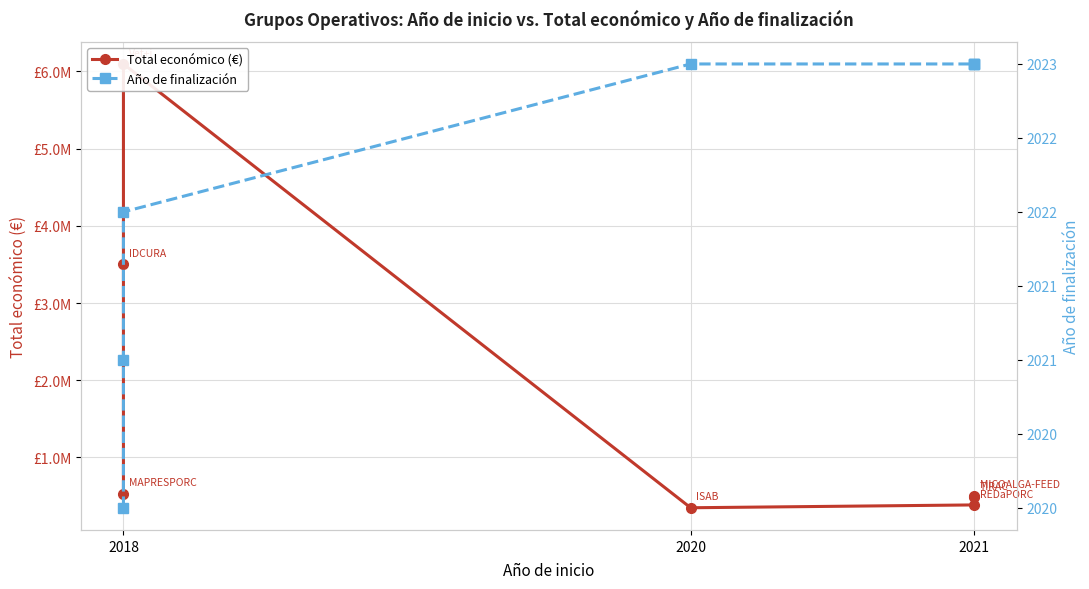

Where does the Total económico (€) series first go above 505519?

2018